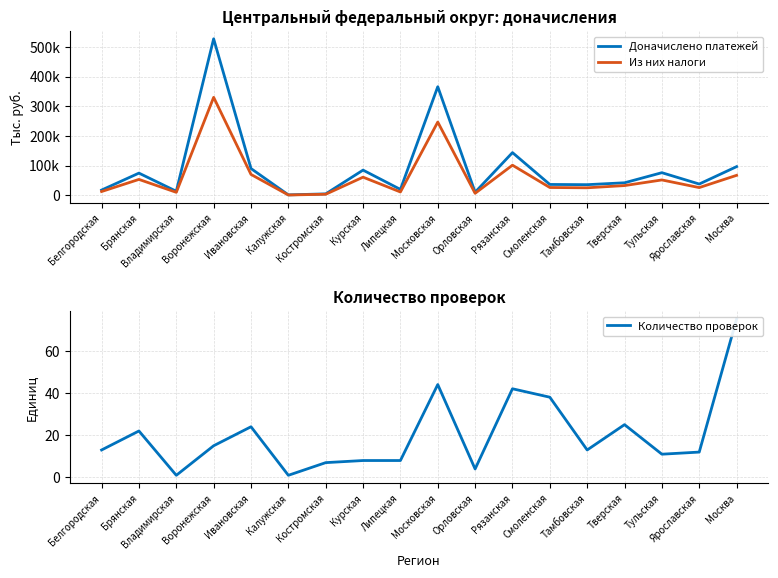

How many values in the Количество проверок series are below 13?

8